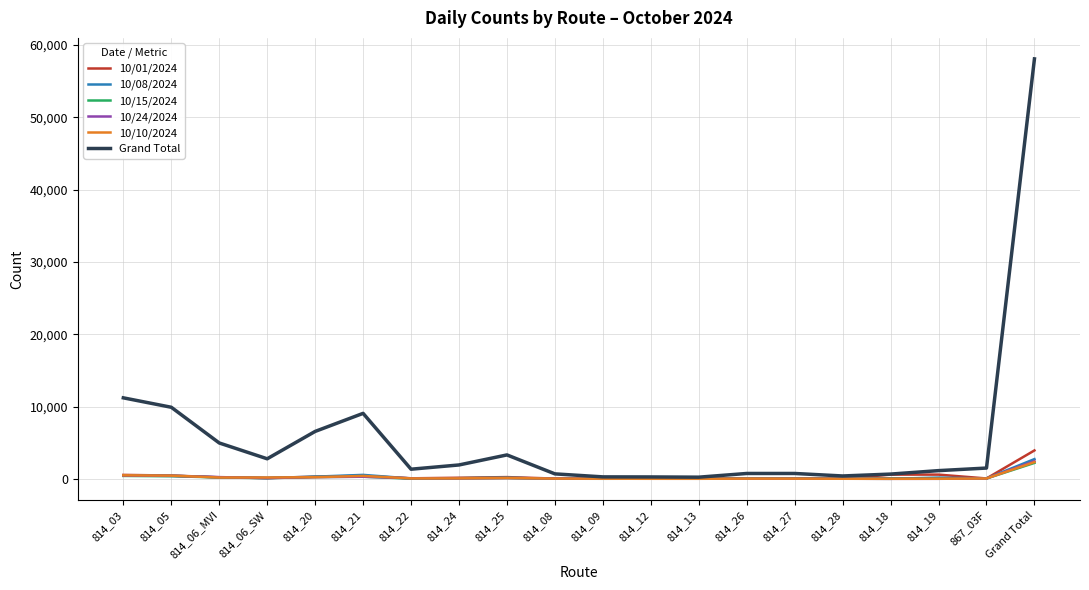

In 10/24/2024, how many points are lower than both neighbors (excluding endpoints)?

4